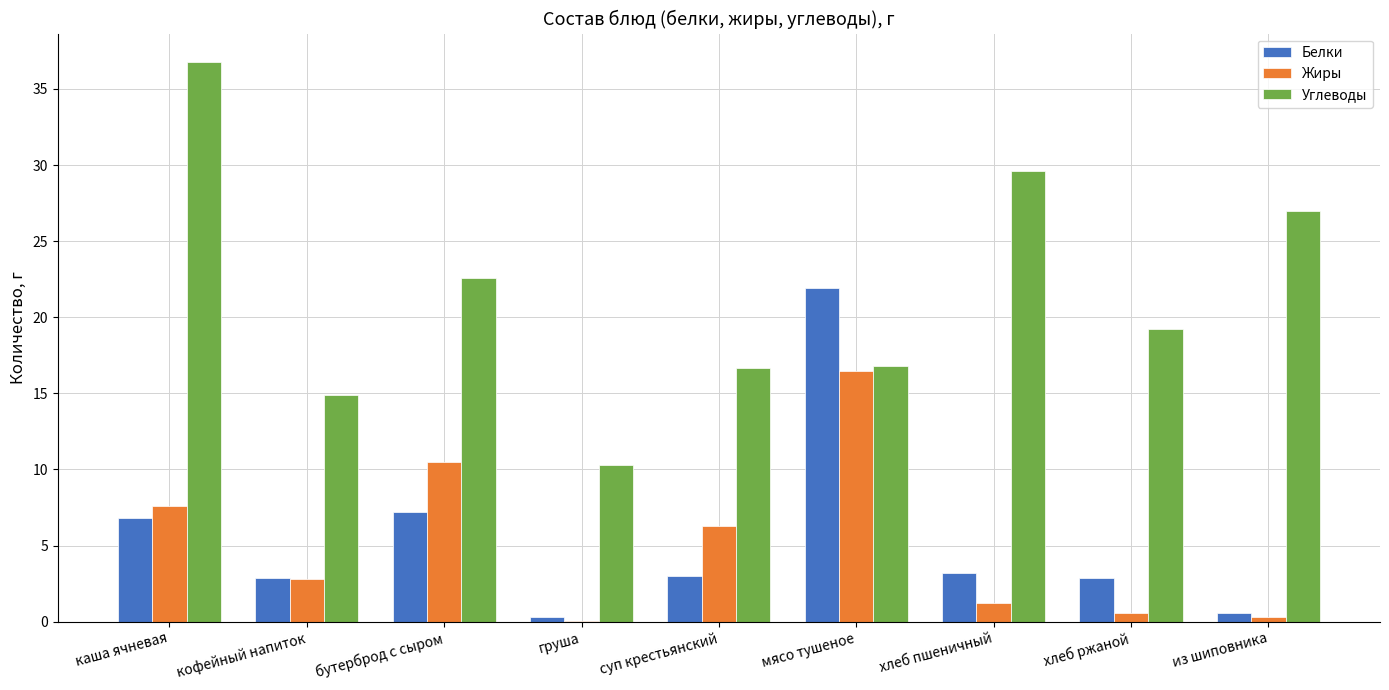

What is the sum of all Жиры values?

45.8